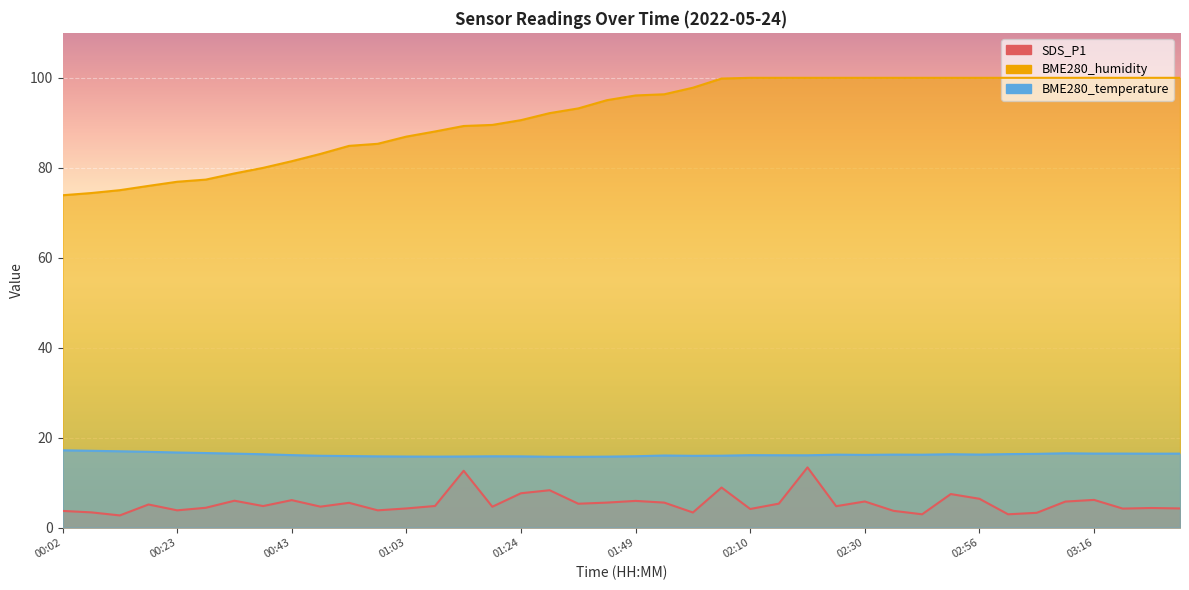

What are all the series names shown in the legend?

SDS_P1, BME280_humidity, BME280_temperature